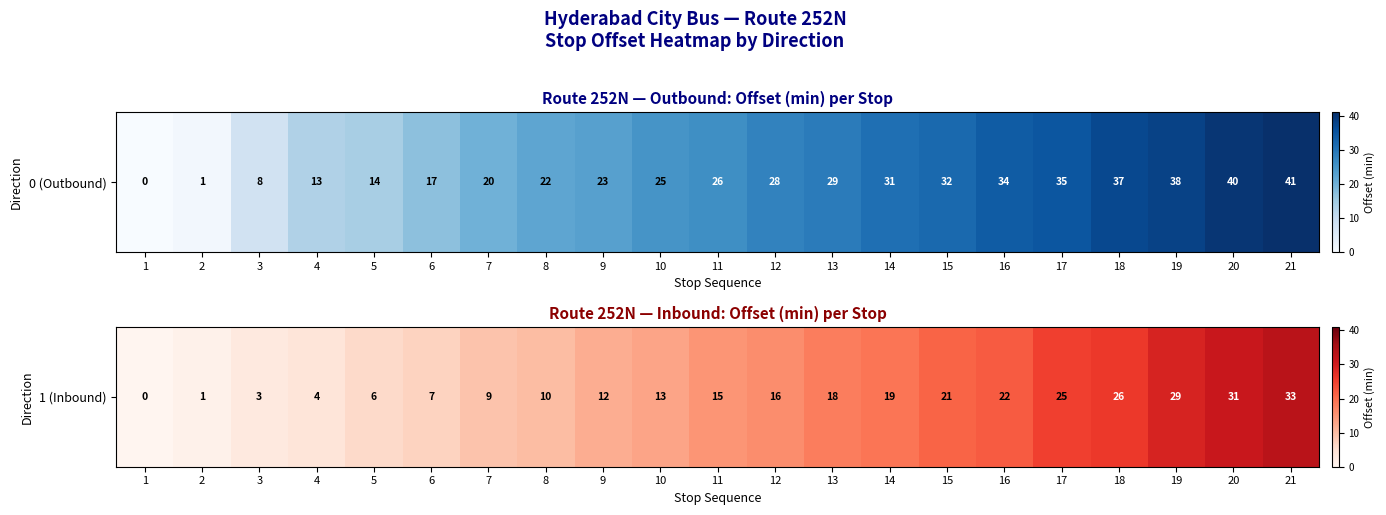

What is the difference between the second highest and second lowest values?

30